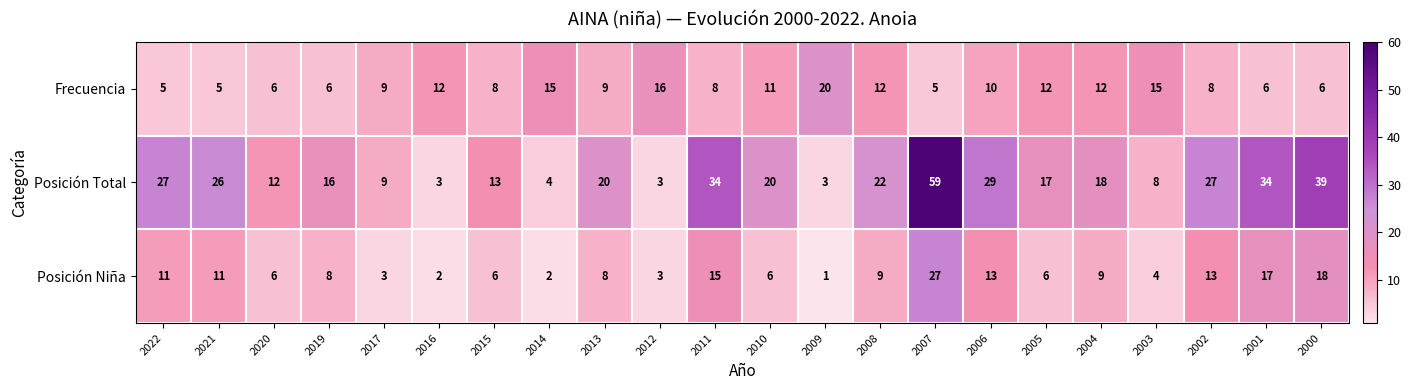

The Posición Total series shows 2 at 2003. True or false?

False